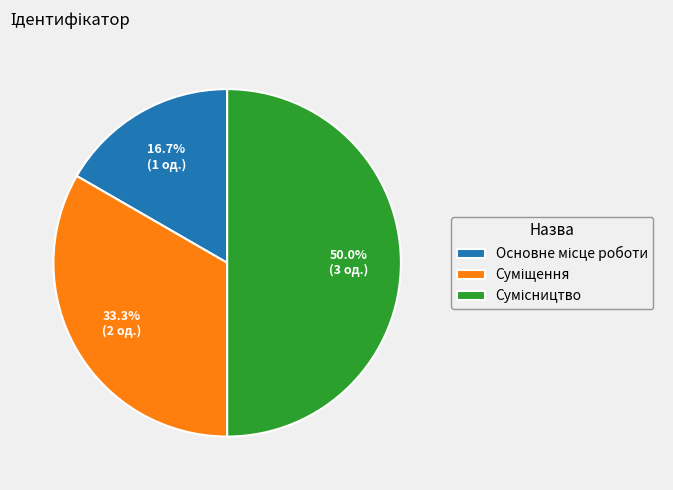

Is it true that Суміщення is 33% of the pie?

True